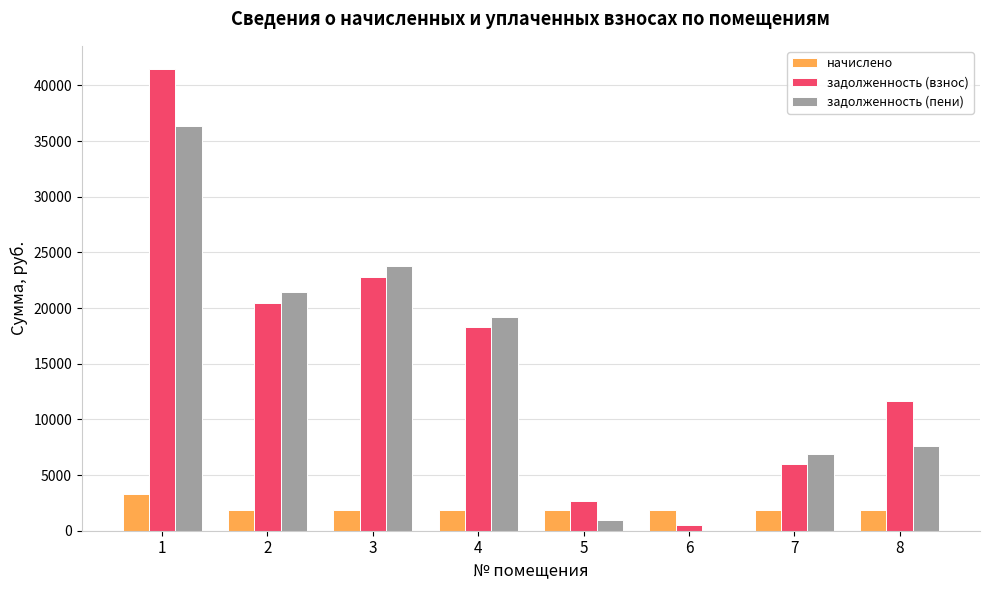

Which series has the largest total across all categories?

задолженность (взнос)